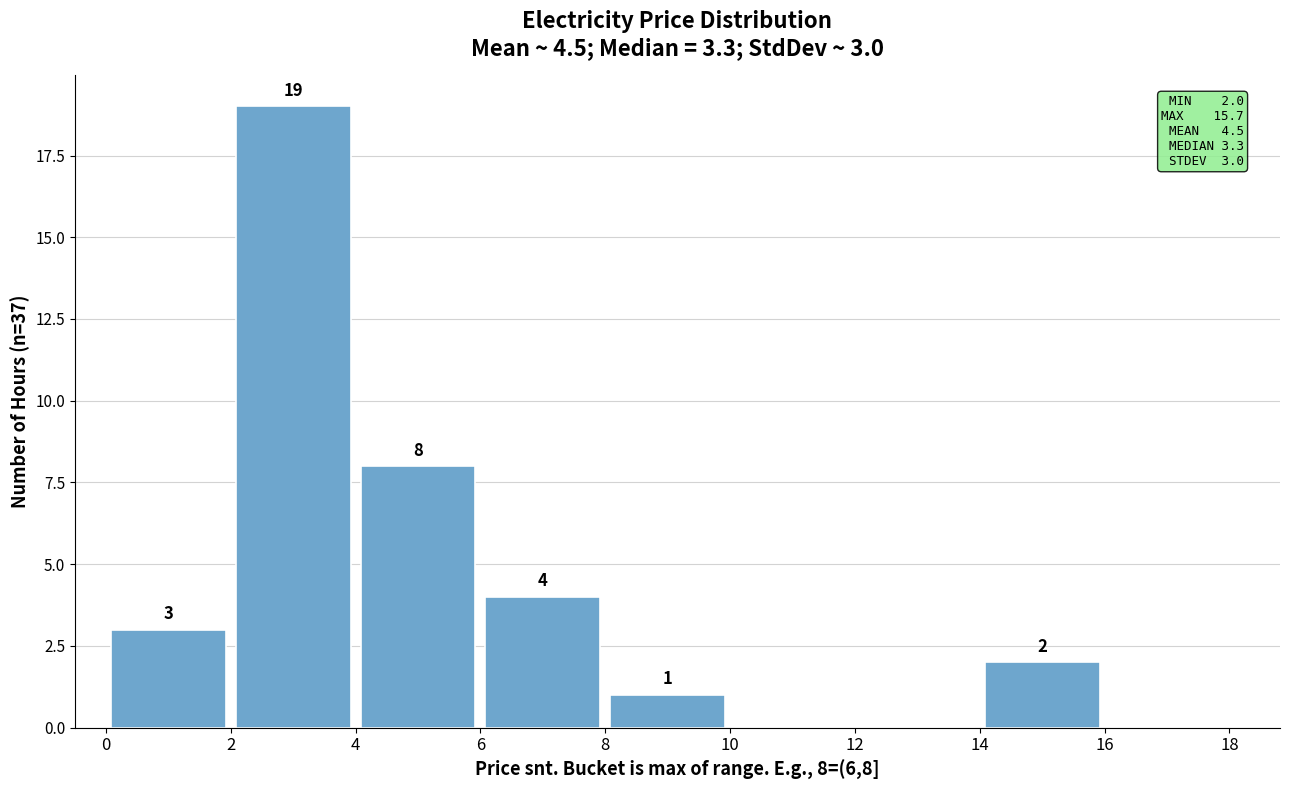

Which range on the x-axis has the tallest bar?

2 to 4